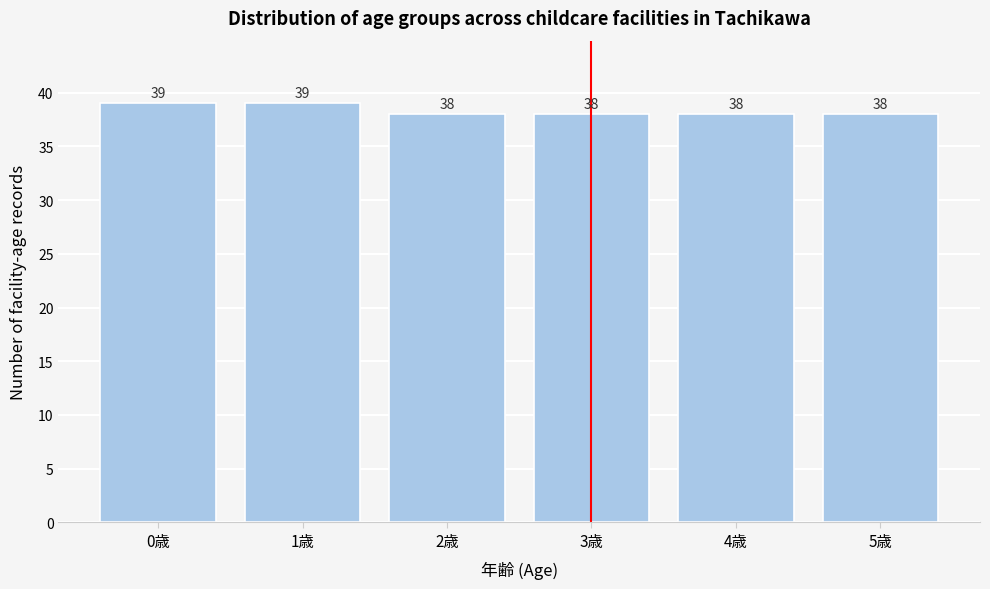

Reading left to right, transcribe all the data shown in this chart.

39	39	38	38	38	38